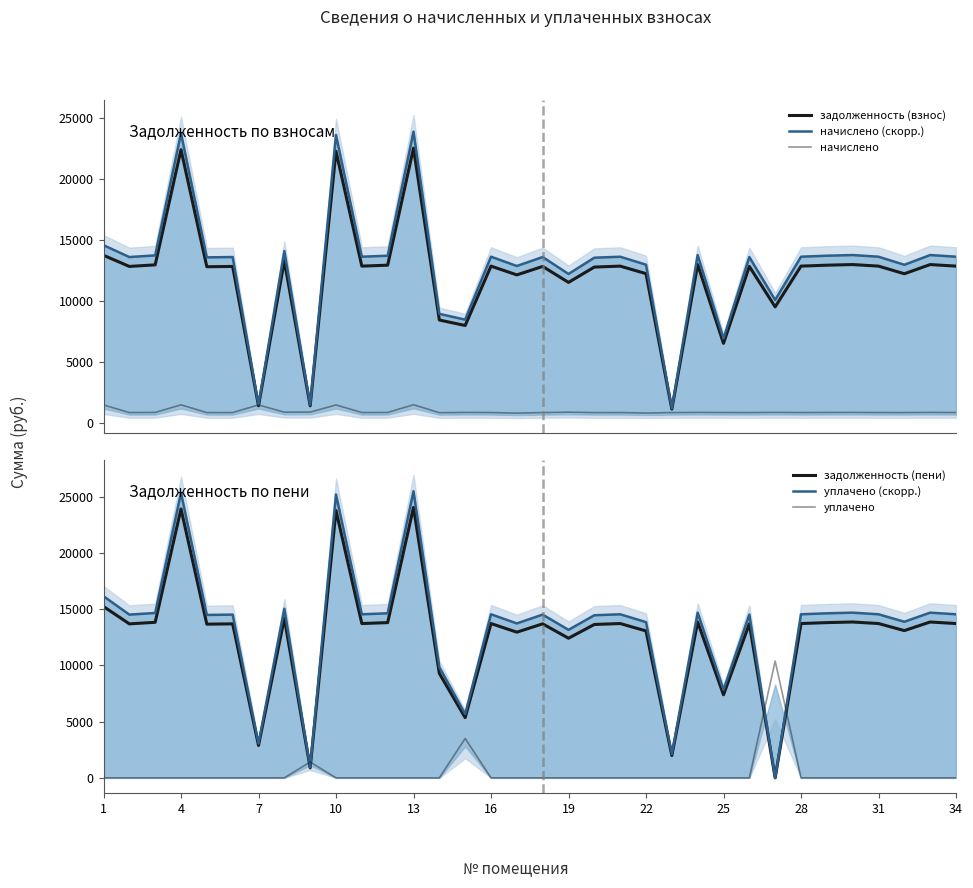

How many lines are shown in the chart?

6